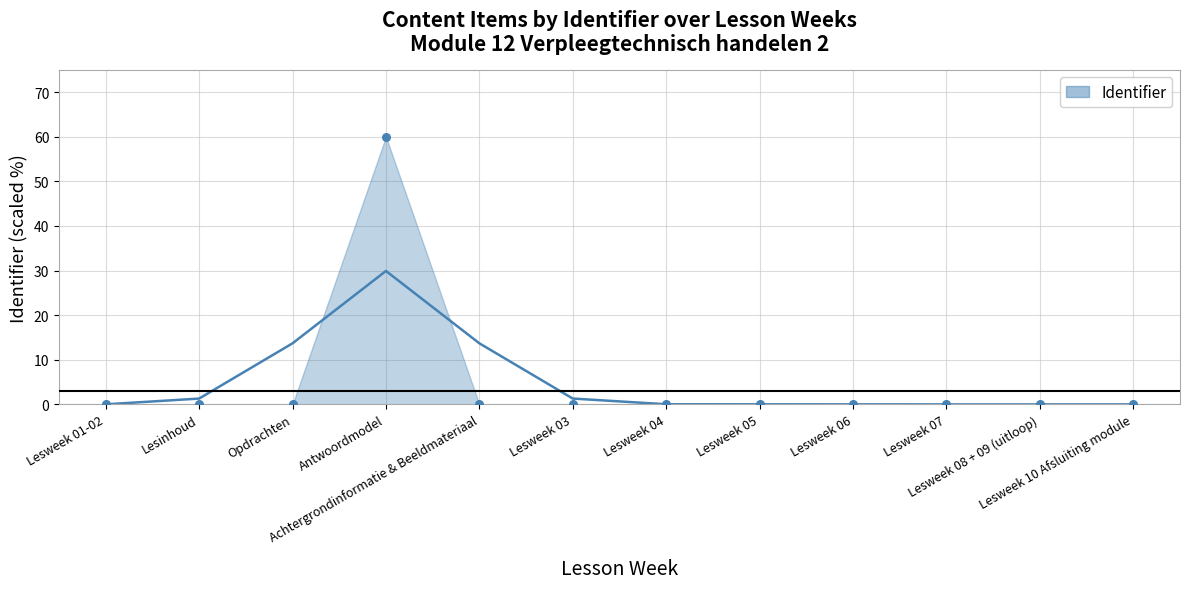

Between Lesweek 01-02 and Lesinhoud, which is larger?

Lesinhoud